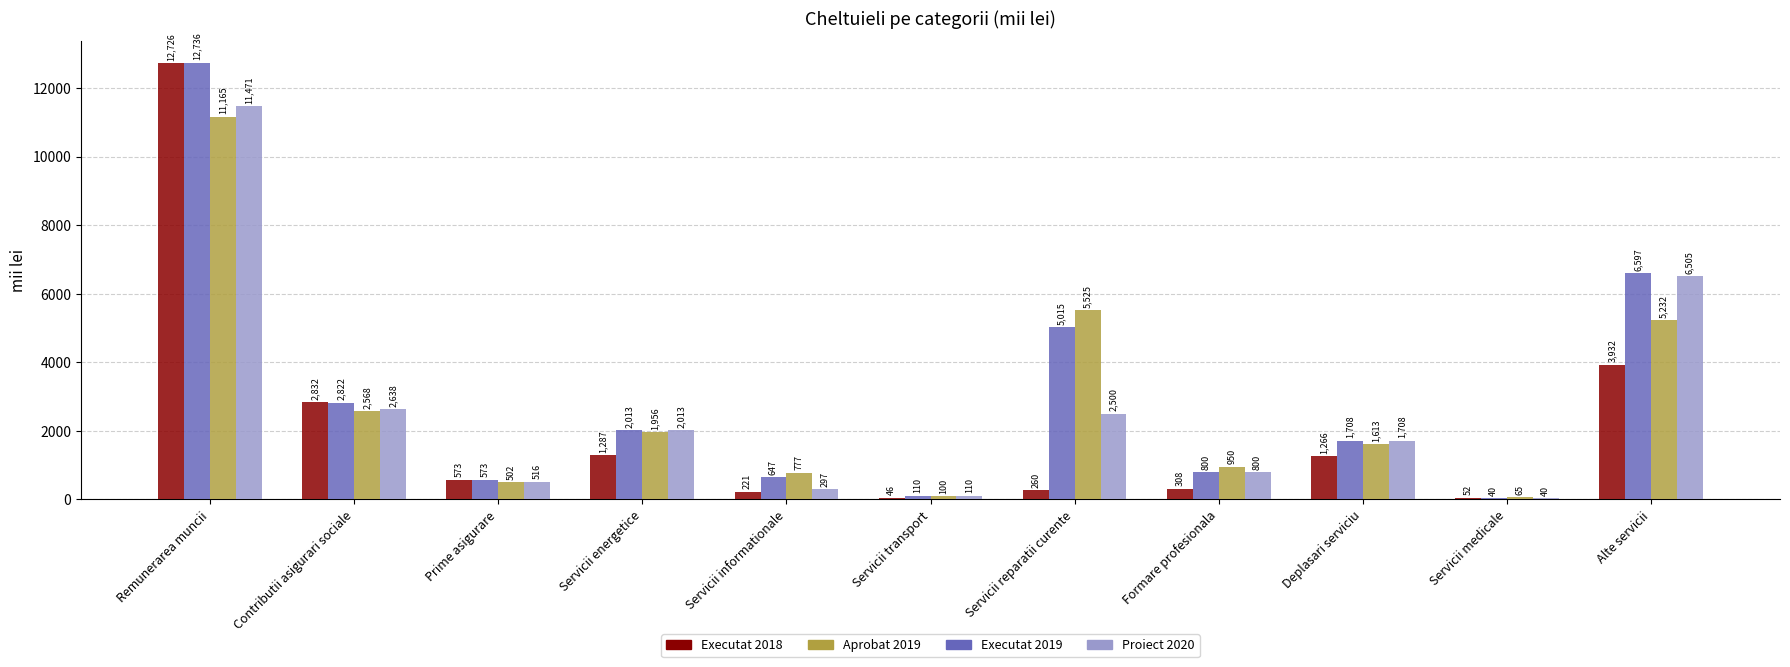

Which series changed the most between Remunerarea muncii and Servicii informationale?

Executat 2018